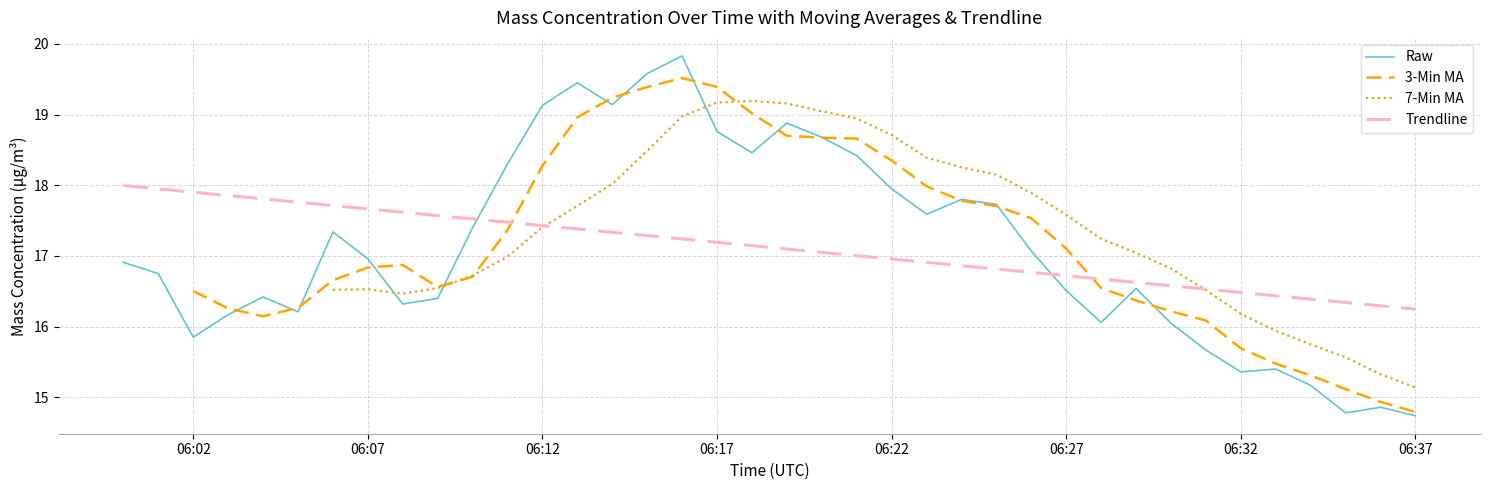

Which series ends up on top after the final intersection of Raw and 7-Min MA?

7-Min MA